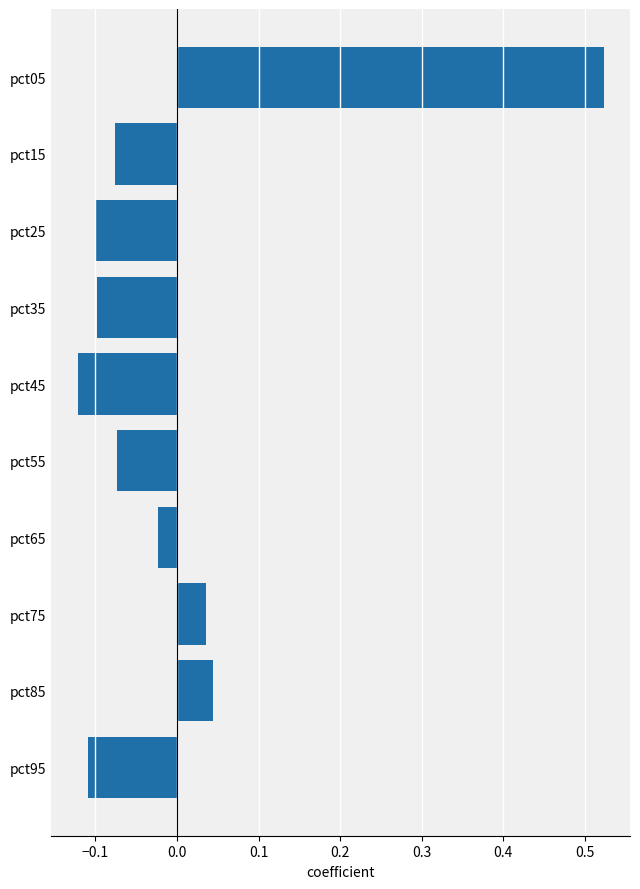

What is the difference between the maximum and minimum values?

0.6